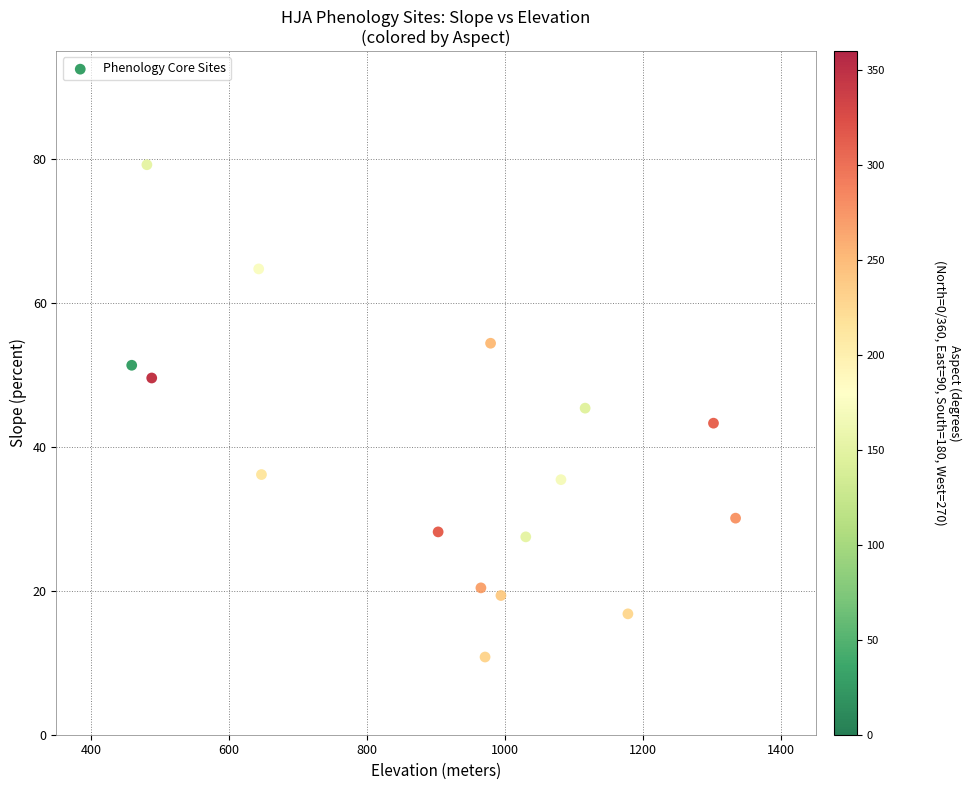

What is the range of X values (max minus min)?

875.0